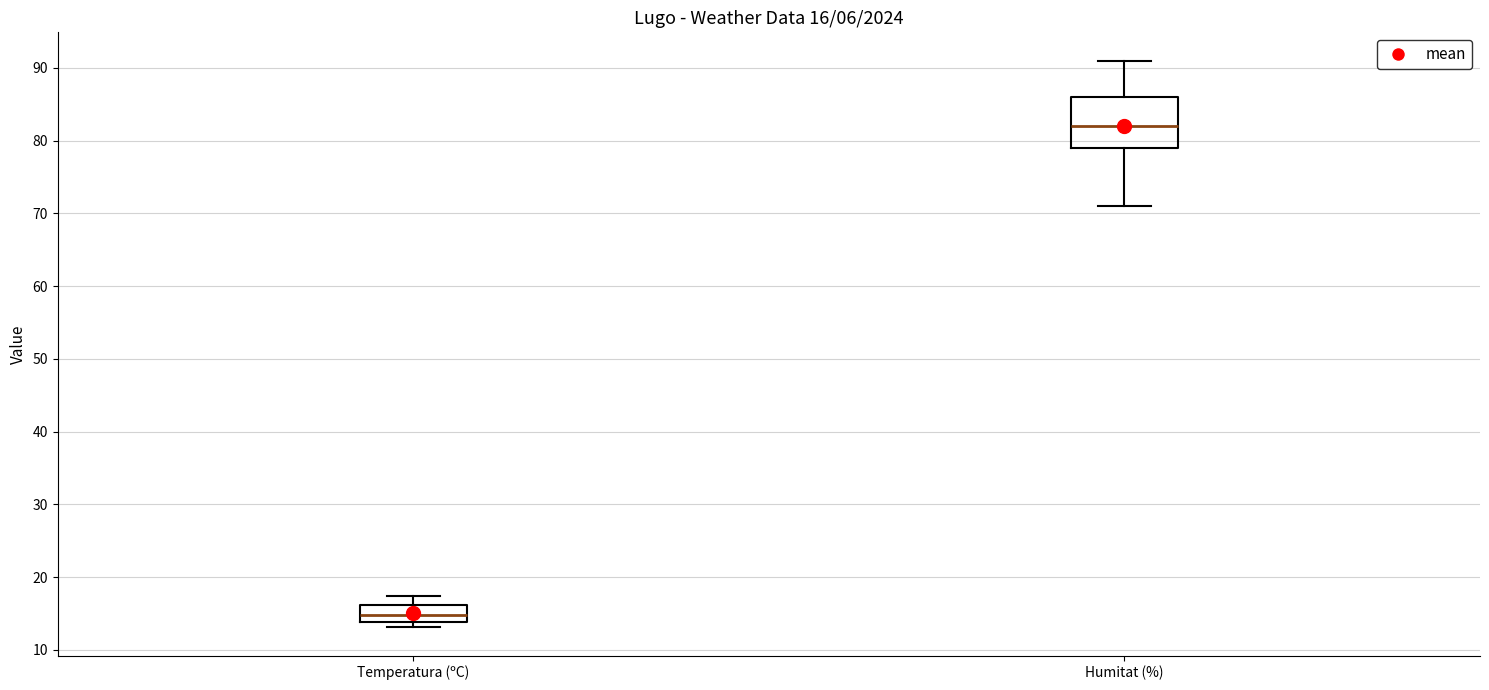

Which box's median line is the lowest?

Temperatura (ºC)